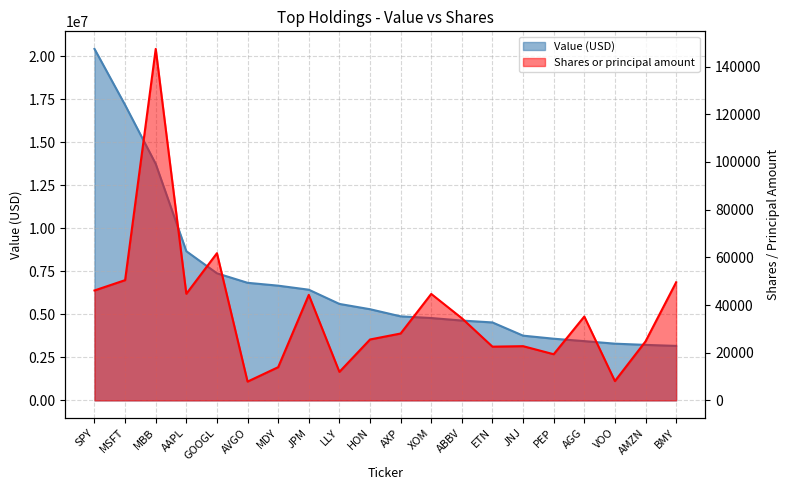

What is the spread (max minus min) of values at MDY?

6657315